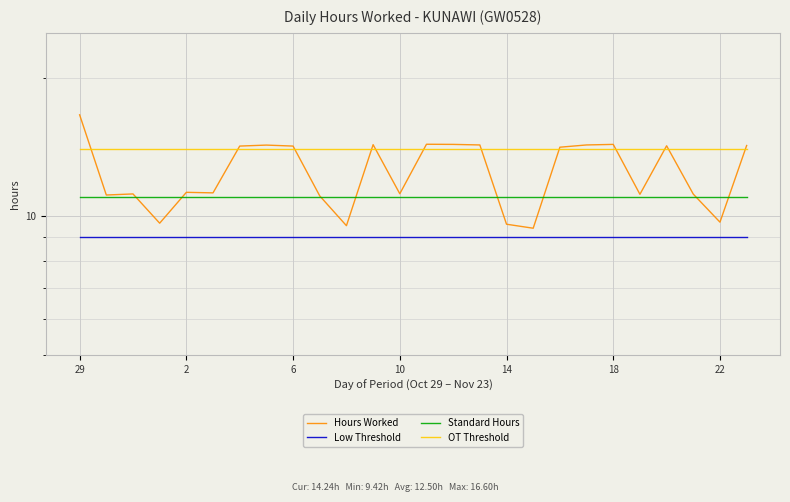

What is the label of the 2nd point from the left?

2